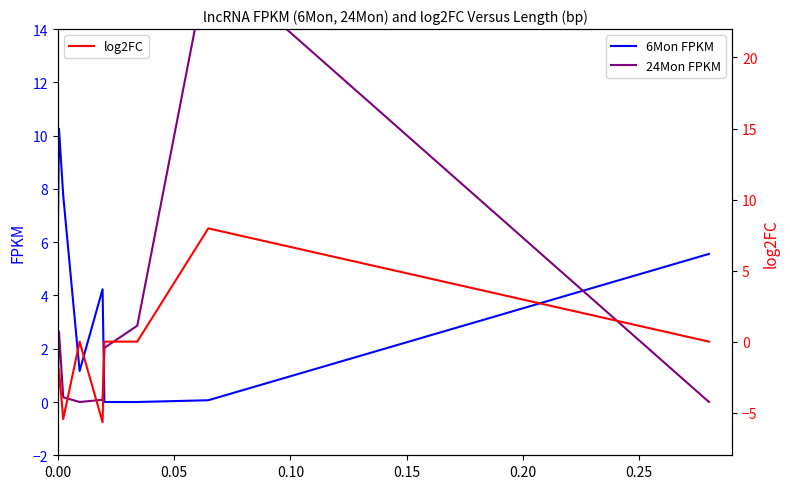

What is the sum of all 24Mon FPKM values?

41.3